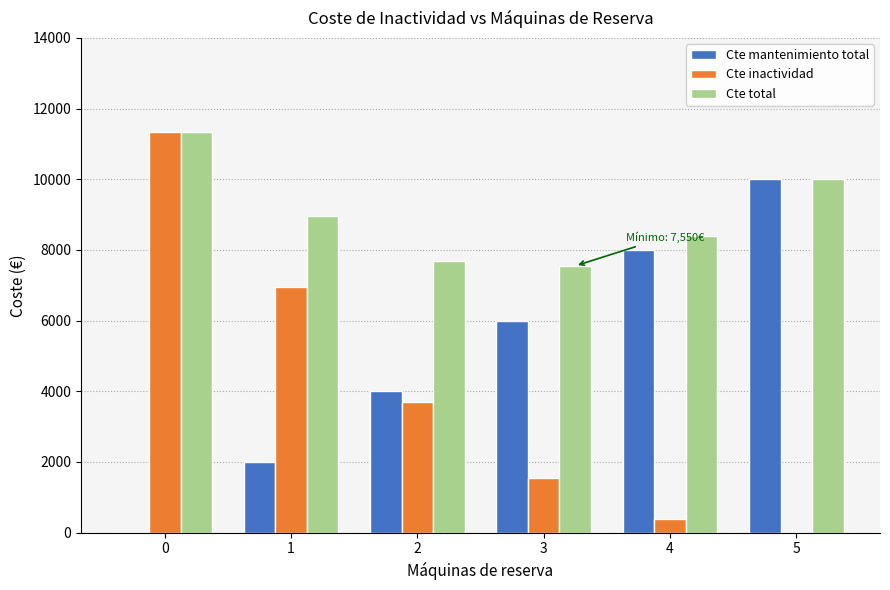

What is the highest value of the Cte inactividad series?

11350